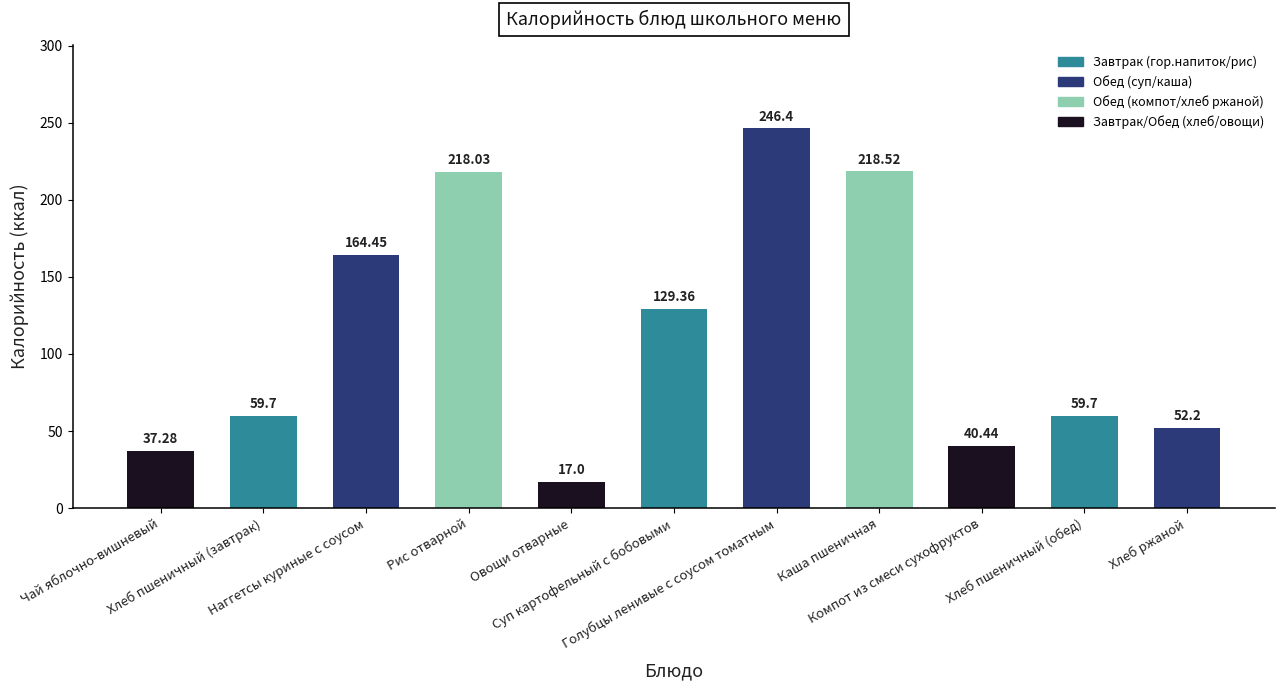

How many values are below 59?

4